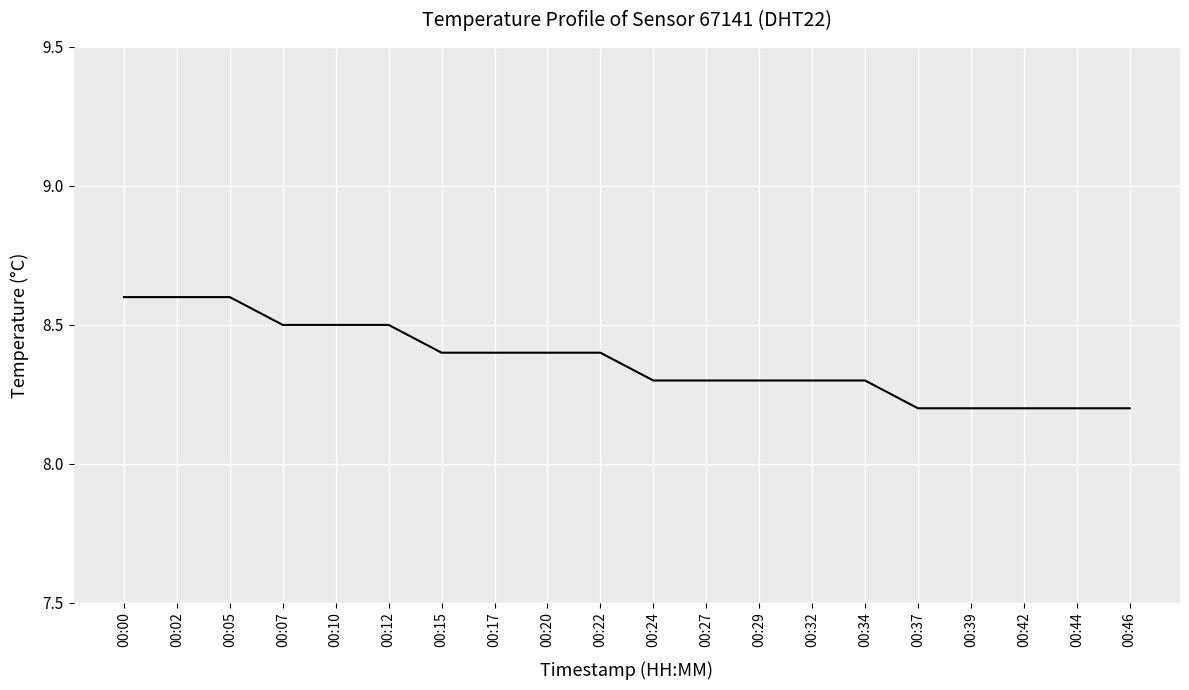

Read the value at 00:29.

8.3